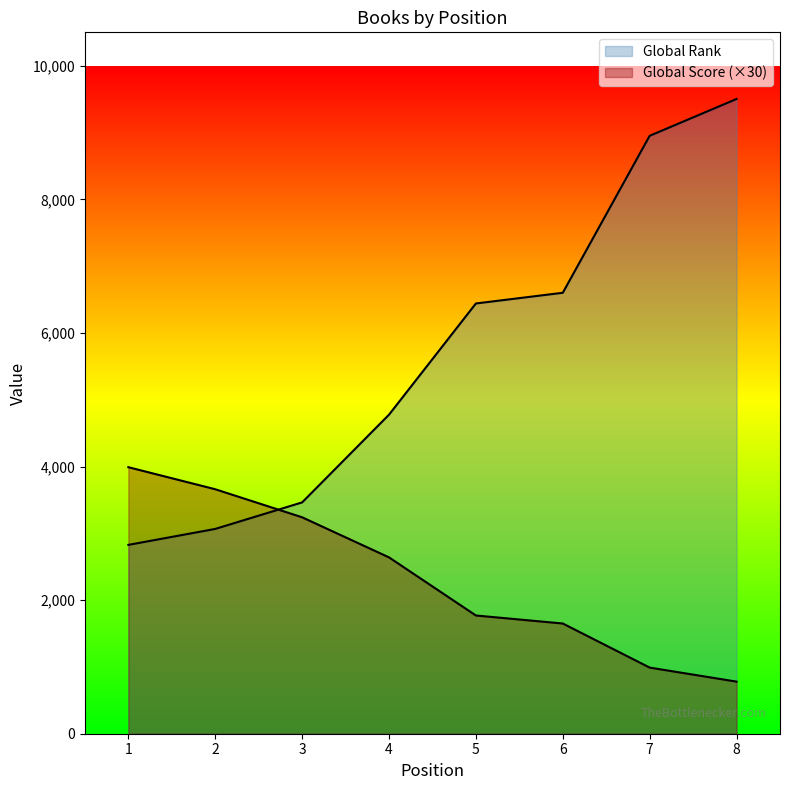

Where does the Global Rank series first go above 6441?

6